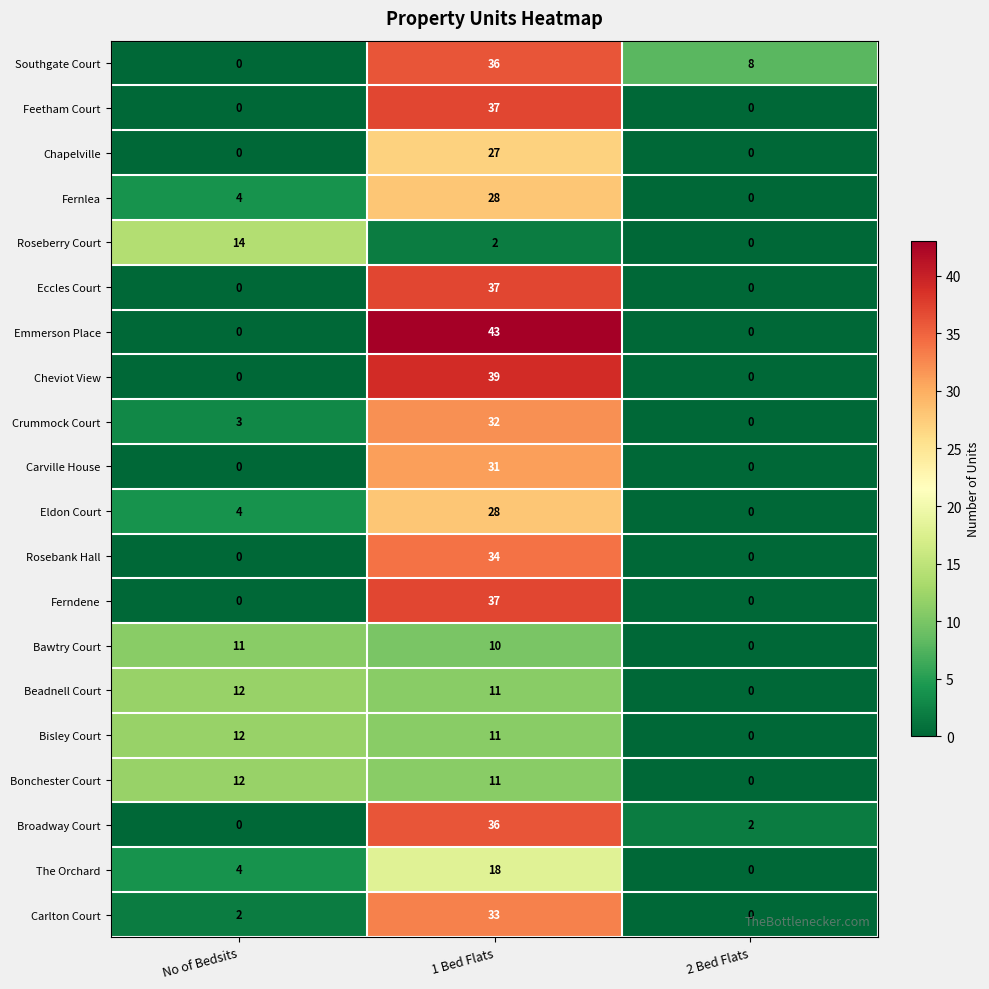

How many series are shown in this chart?

20